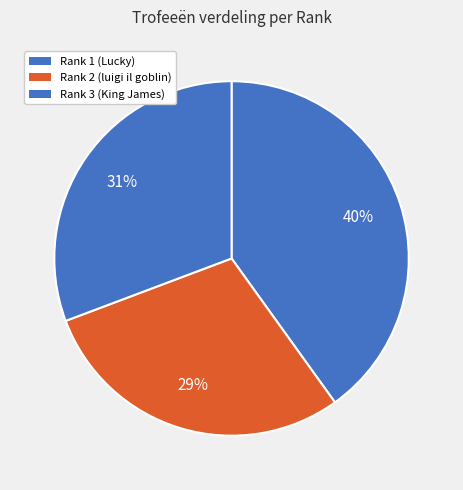

How many segments does this pie chart have?

3